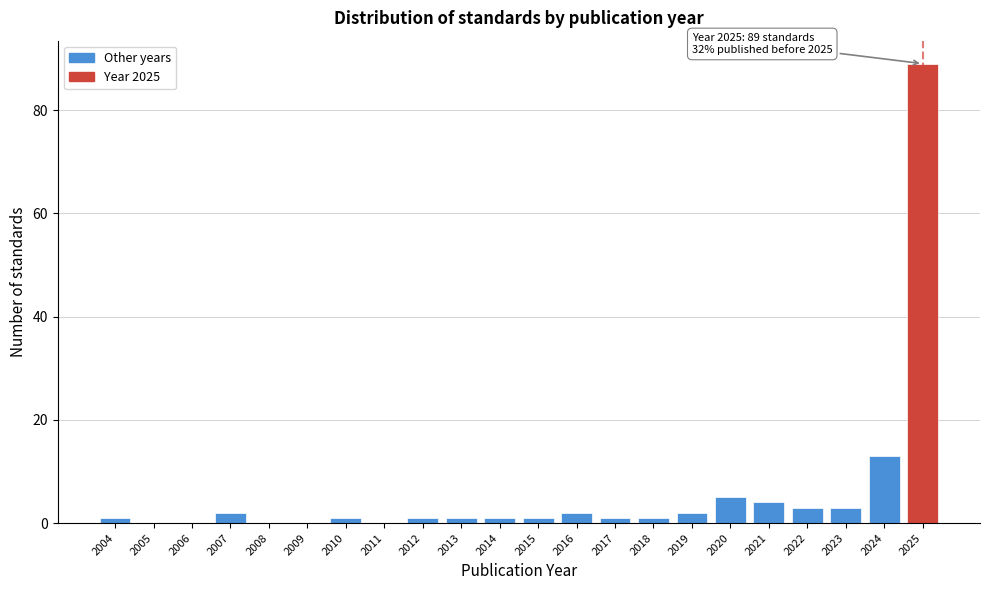

Reading left to right, extract all data points from this chart.

2004=1	2005=0	2006=0	2007=2	2008=0	2009=0	2010=1	2011=0	2012=1	2013=1	2014=1	2015=1	2016=2	2017=1	2018=1	2019=2	2020=5	2021=4	2022=3	2023=3	2024=13	2025=89